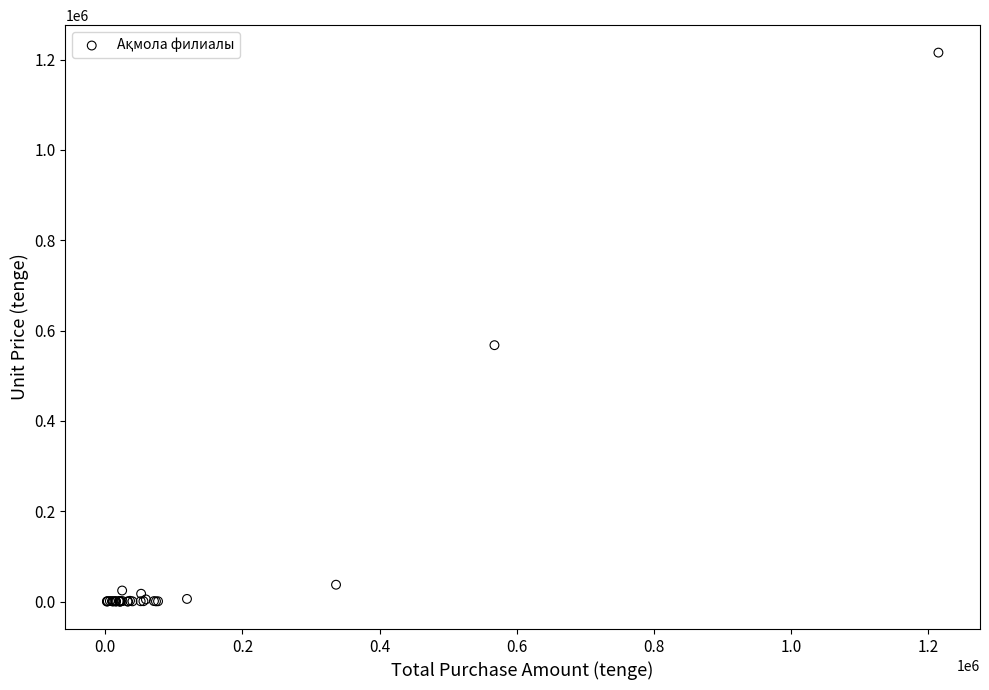

What Y value in the scatter plot is closest to 607688?

567672.4